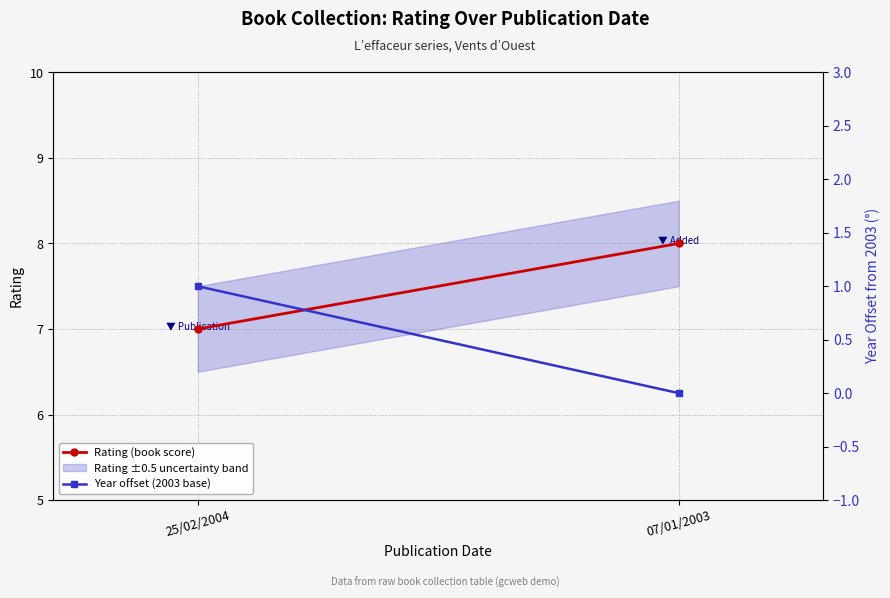

At how many categories does at least one series exceed 3?

2